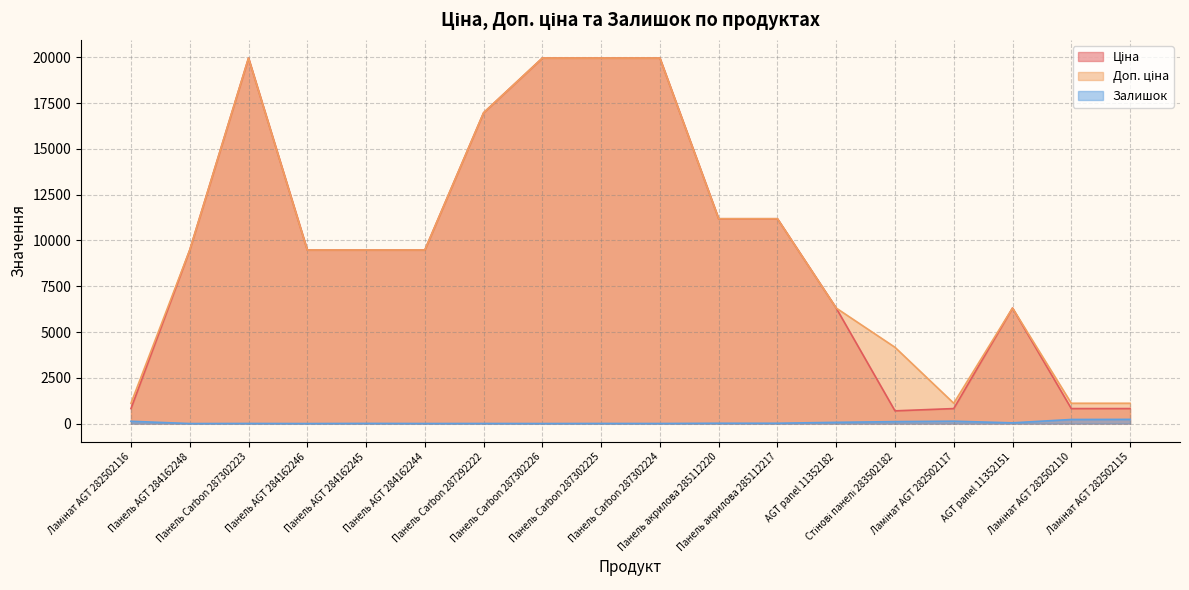

Between Ламінат AGT 282502115 and Панель Carbon 287302223, which is larger?

Панель Carbon 287302223